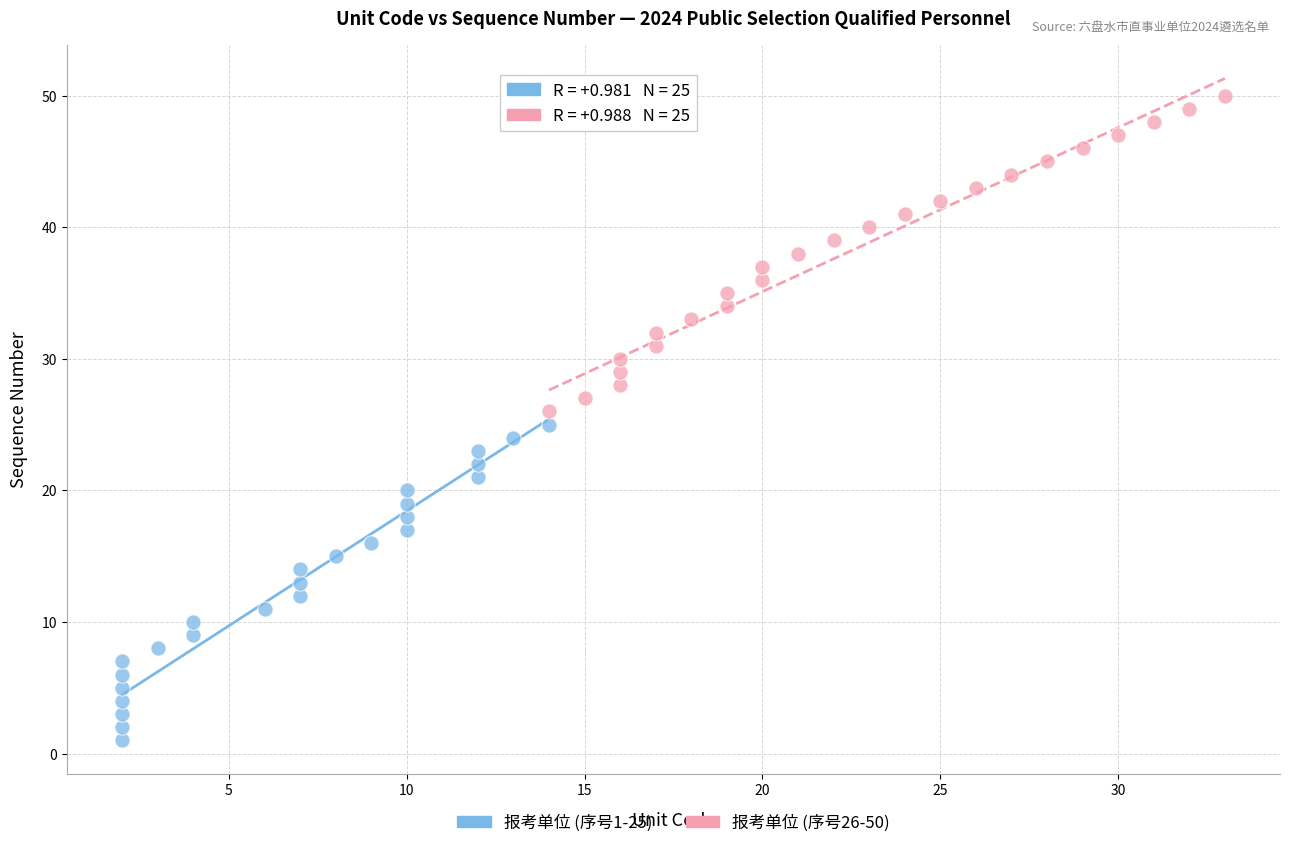

Which series reaches the minimum Y coordinate?

报考单位 (序号1-25)